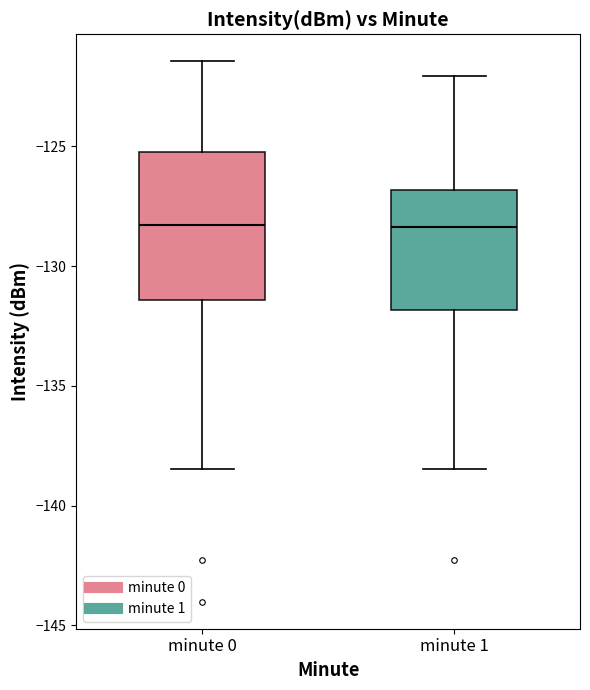

Where does the median line of the box for minute 1 sit on the y-axis? The values are not printed on the chart, so give them approximately, as read against the axis.

-128.5